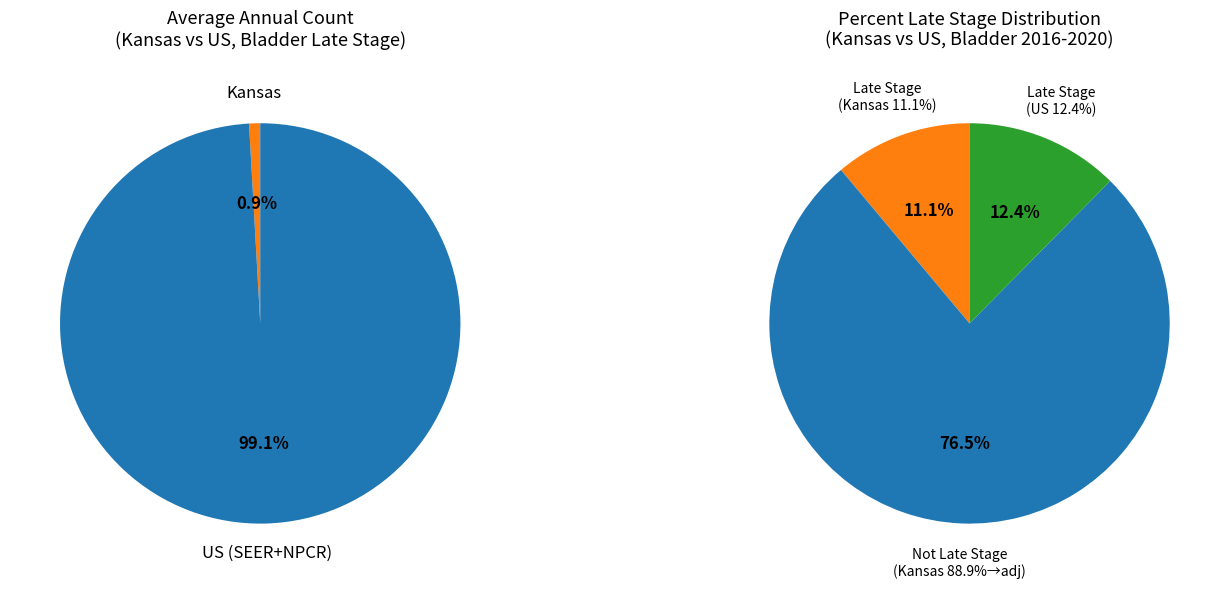

What is the ratio of the value at US (SEER+NPCR) to the value at Kansas?

110.9